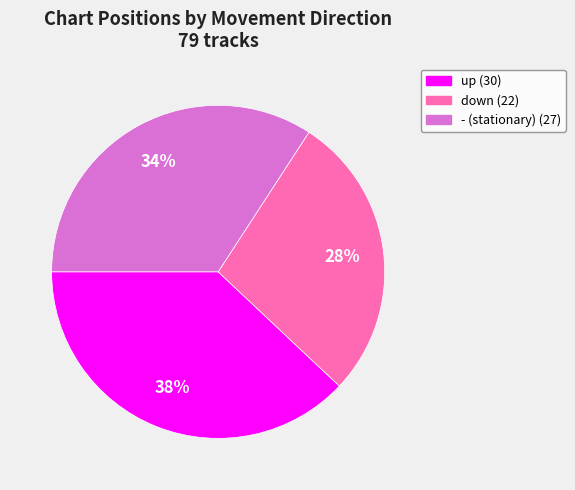

How many segments does this pie chart have?

3